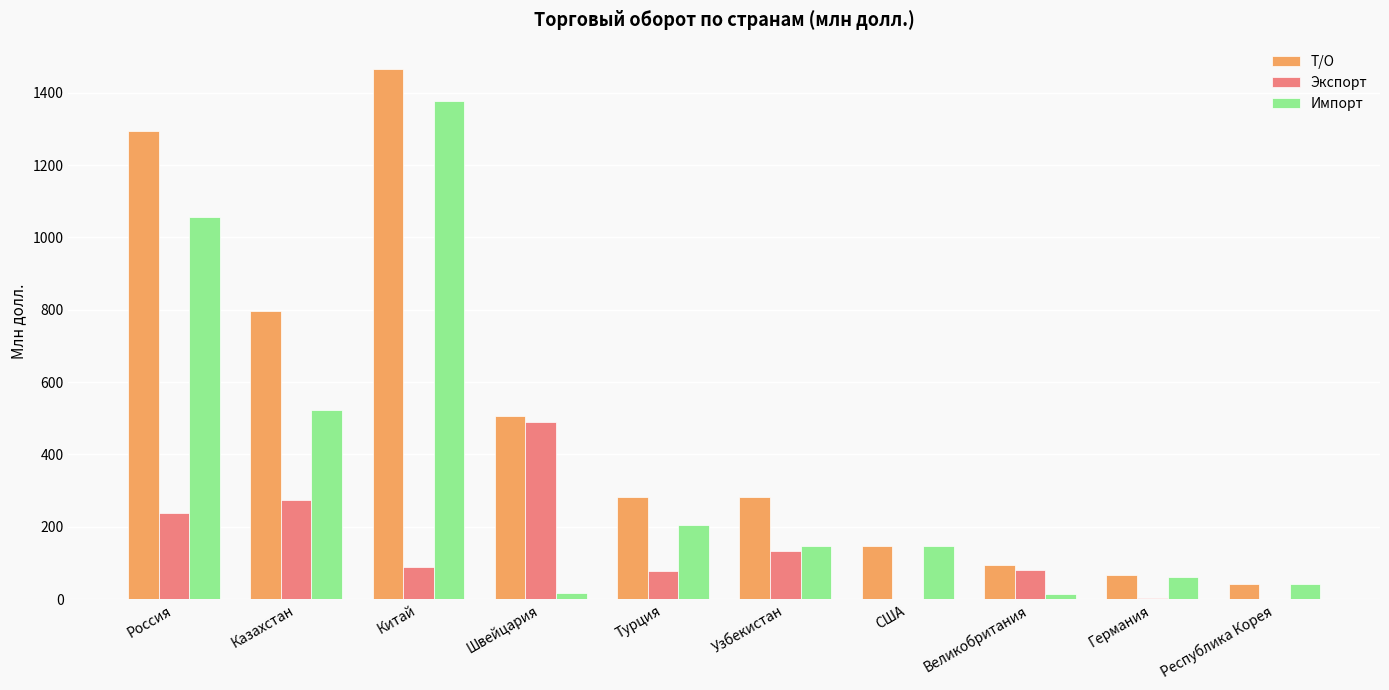

Count the number of categories in the chart.

10